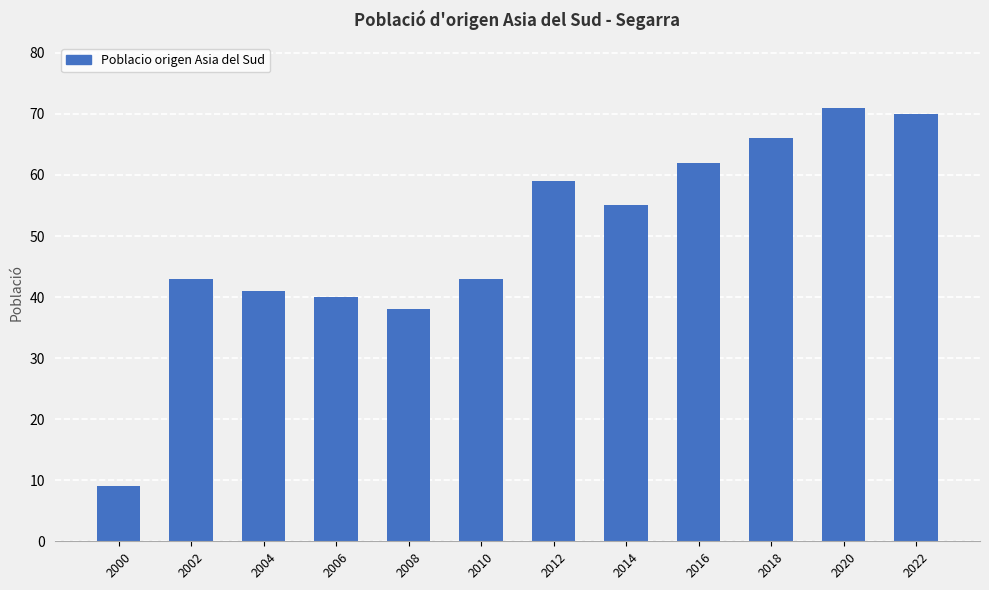

At which label is the value closest to 40?

2006